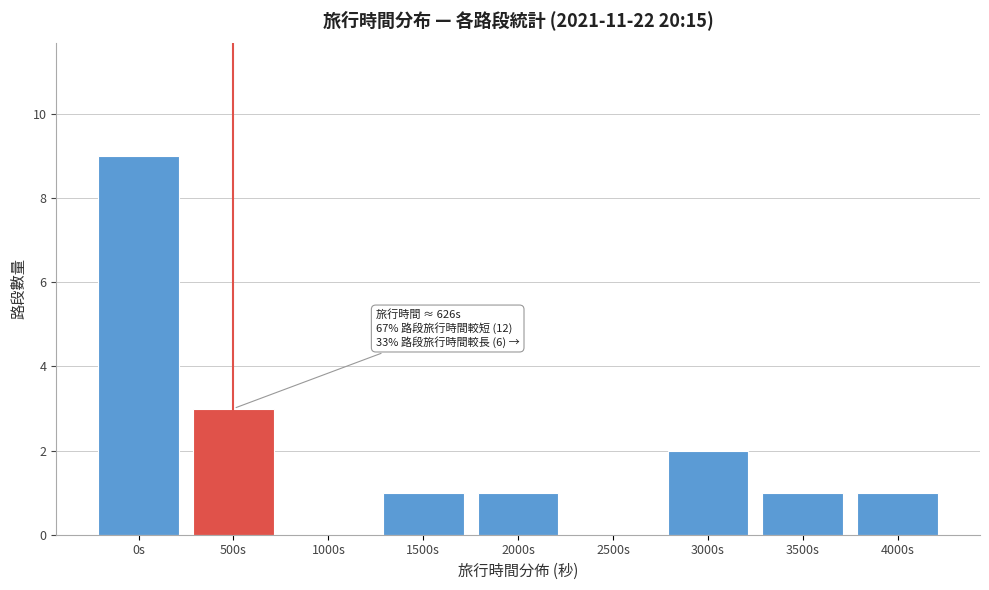

Reading left to right, what are all the values shown in this chart?

0s=9	500s=3	1000s=0	1500s=1	2000s=1	2500s=0	3000s=2	3500s=1	4000s=1